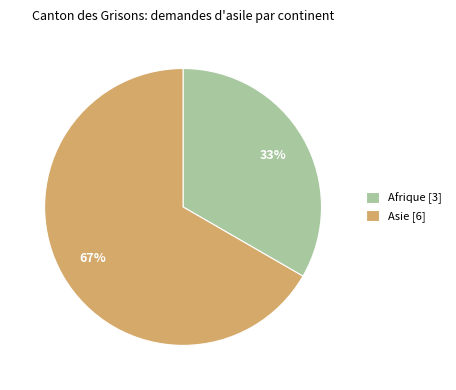

Between Afrique [3] and Asie [6], which is larger?

Asie [6]